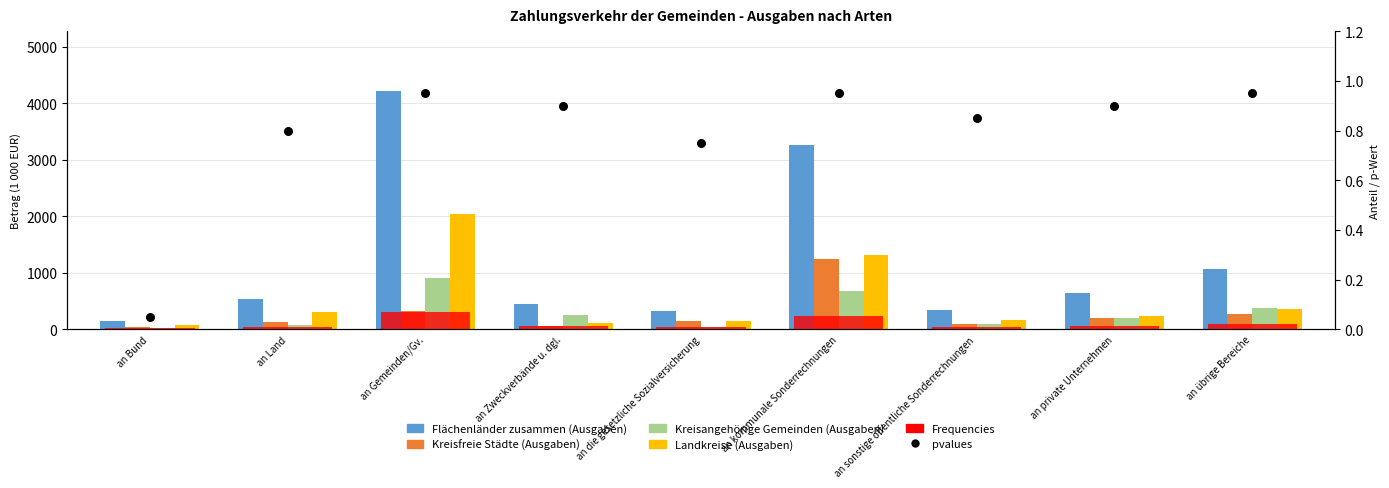

Which series has the largest total across all categories?

Flächenländer zusammen (Ausgaben)